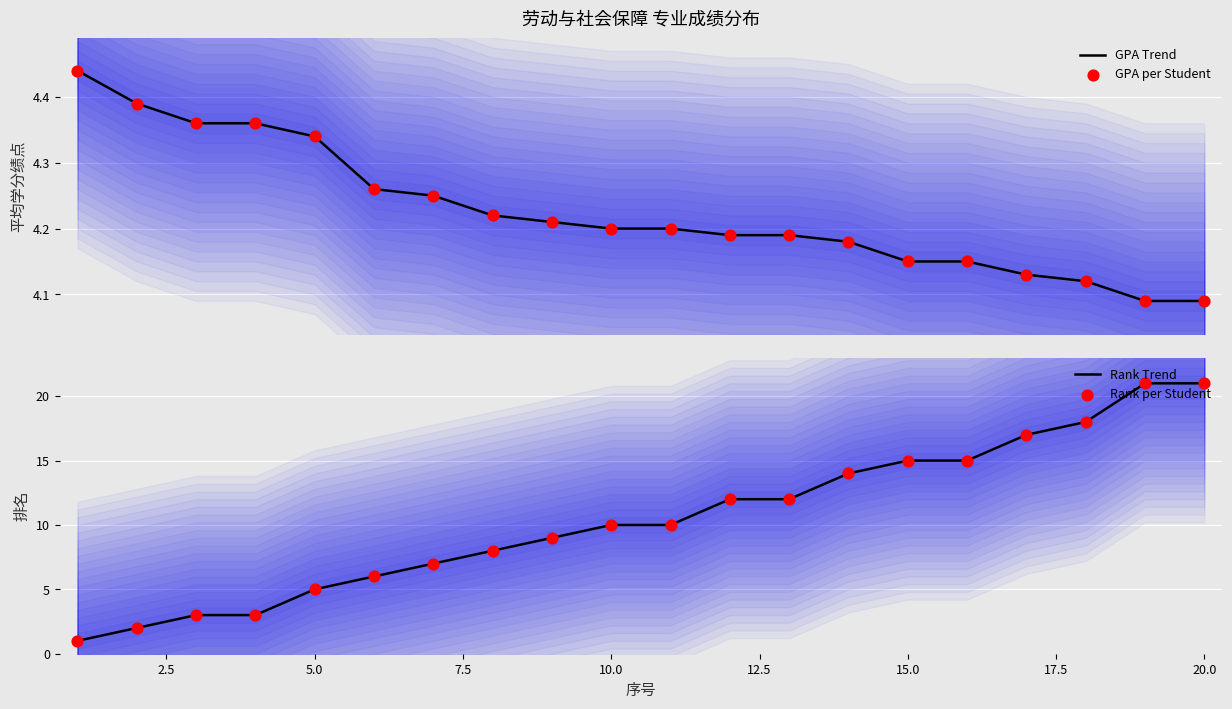

Which series reaches the minimum Y coordinate?

Rank Trend